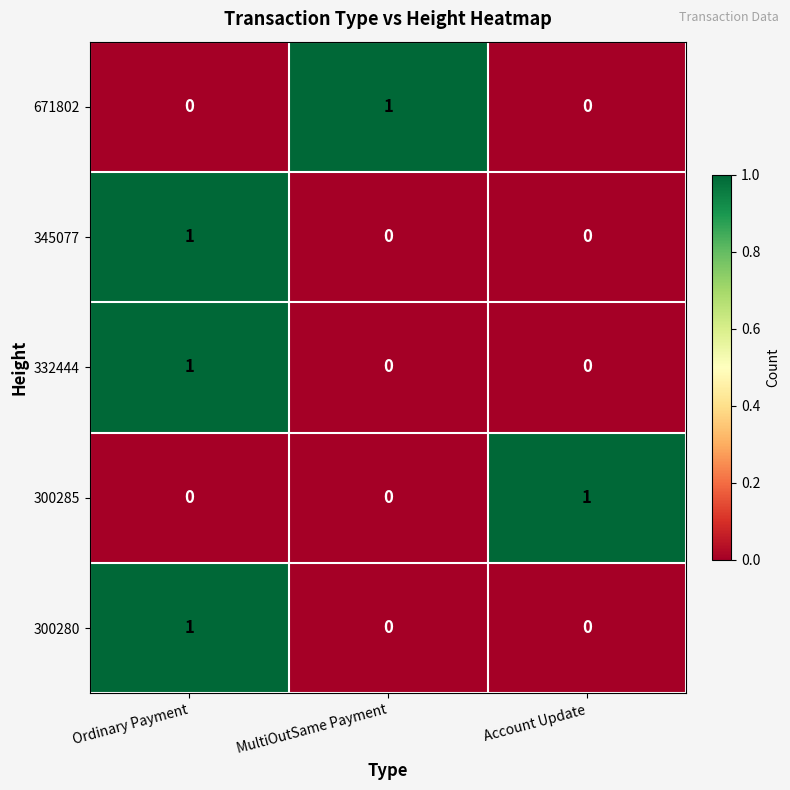

How many values in 671802 are above zero?

1